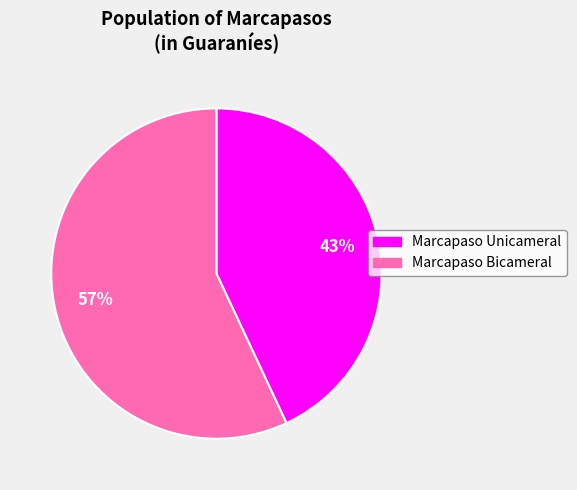

Rank the categories by value from highest to lowest.

Marcapaso Bicameral, Marcapaso Unicameral